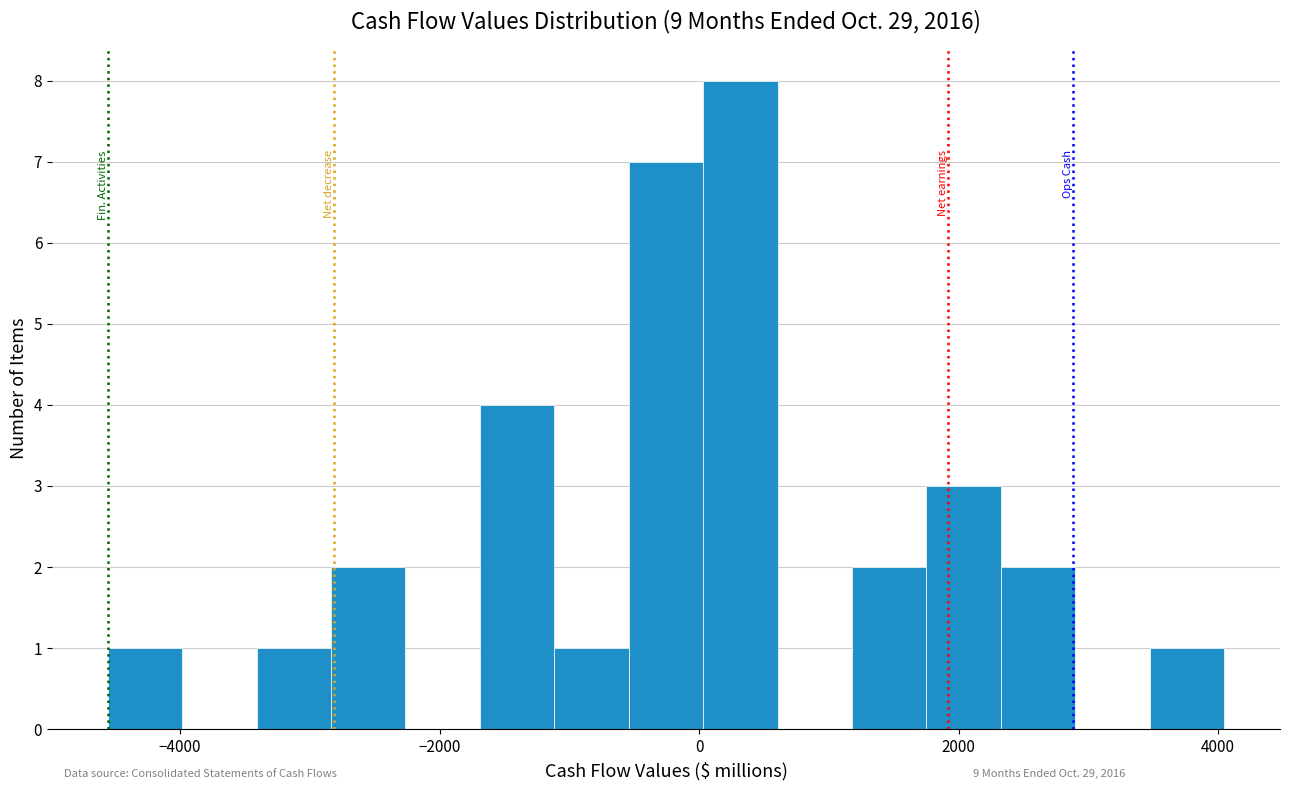

Around what value on the x-axis is the tallest bar? Give the approximate position of its centre, as read against the axis.

400